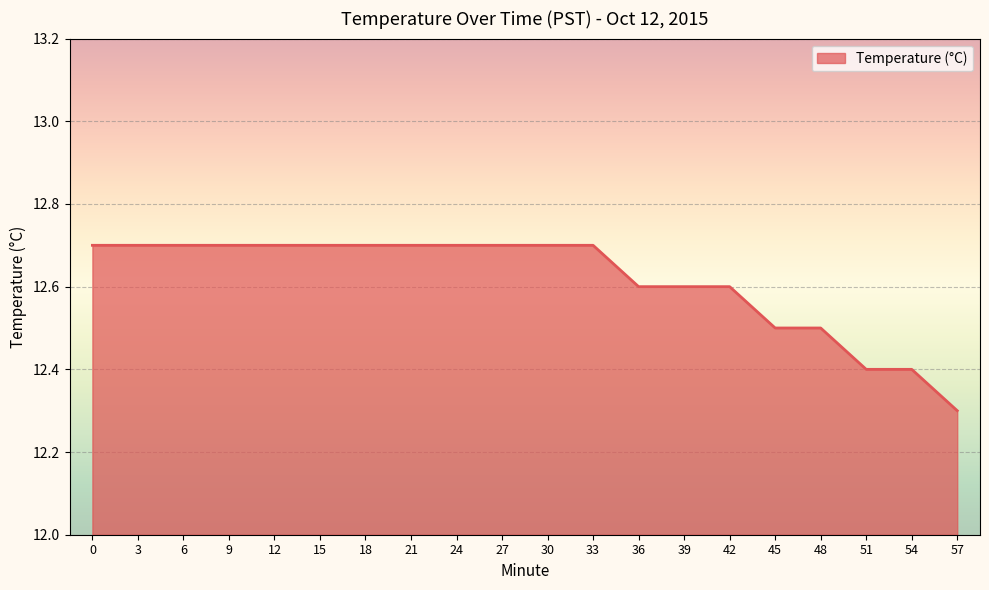

What is the difference between the maximum and minimum values?

0.4